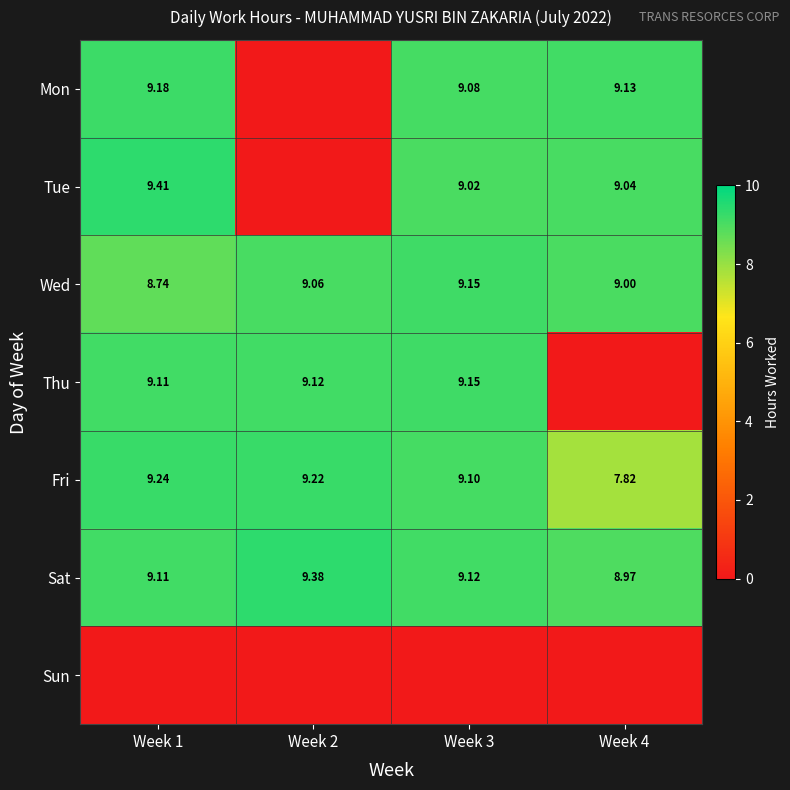

Where does the Sat series first go above 9?

Week 1